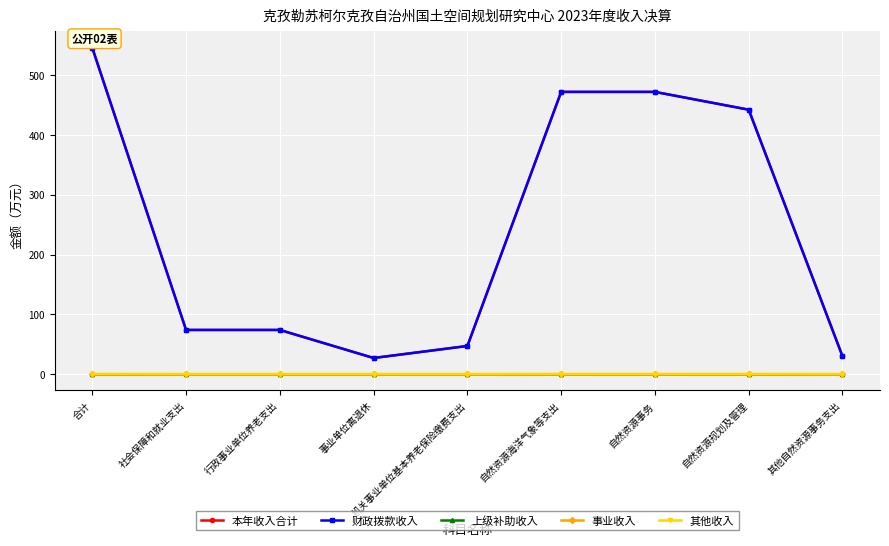

Does the chart have visible grid lines?

Yes